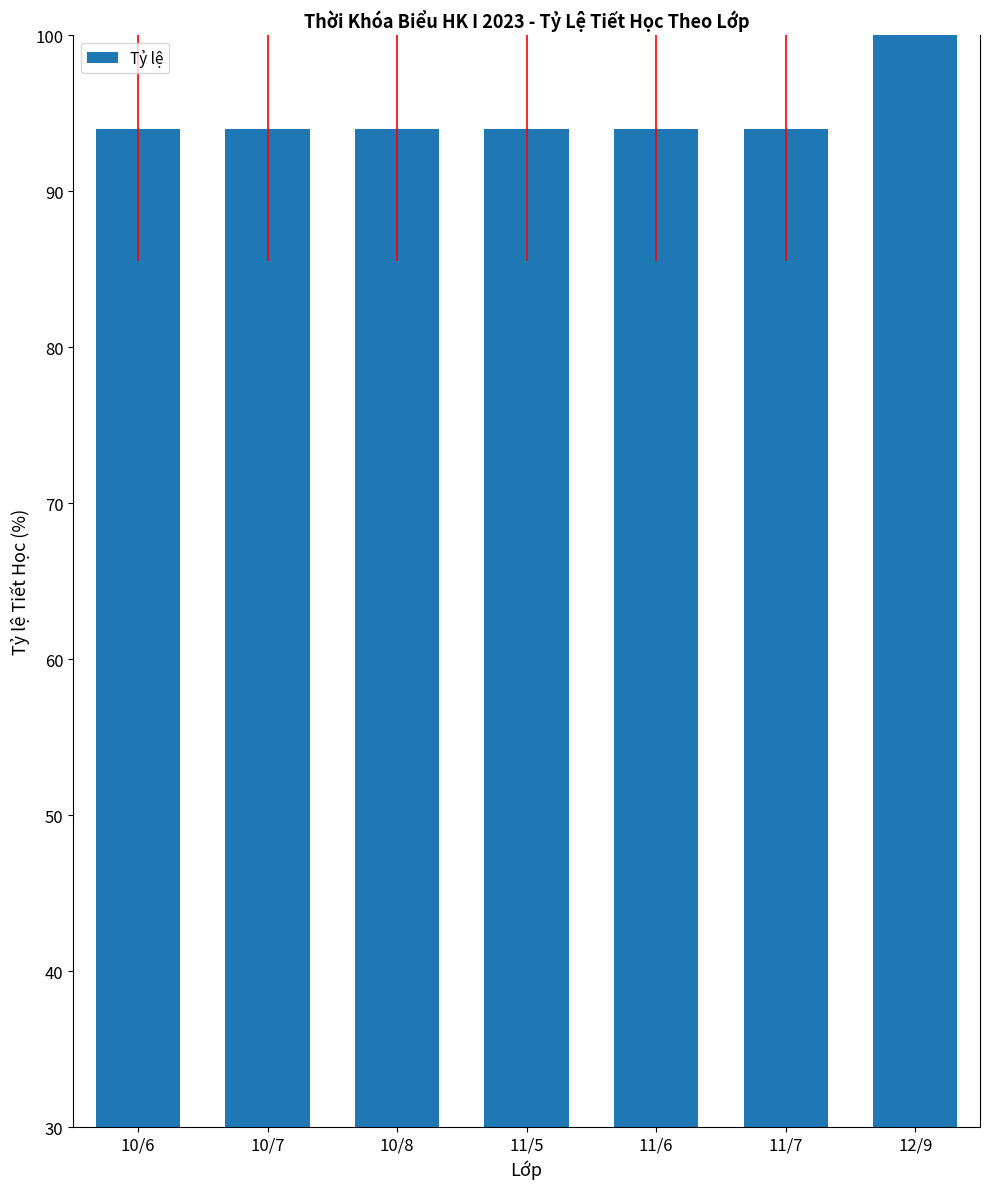

The value at 10/6 is 94. True or false?

True